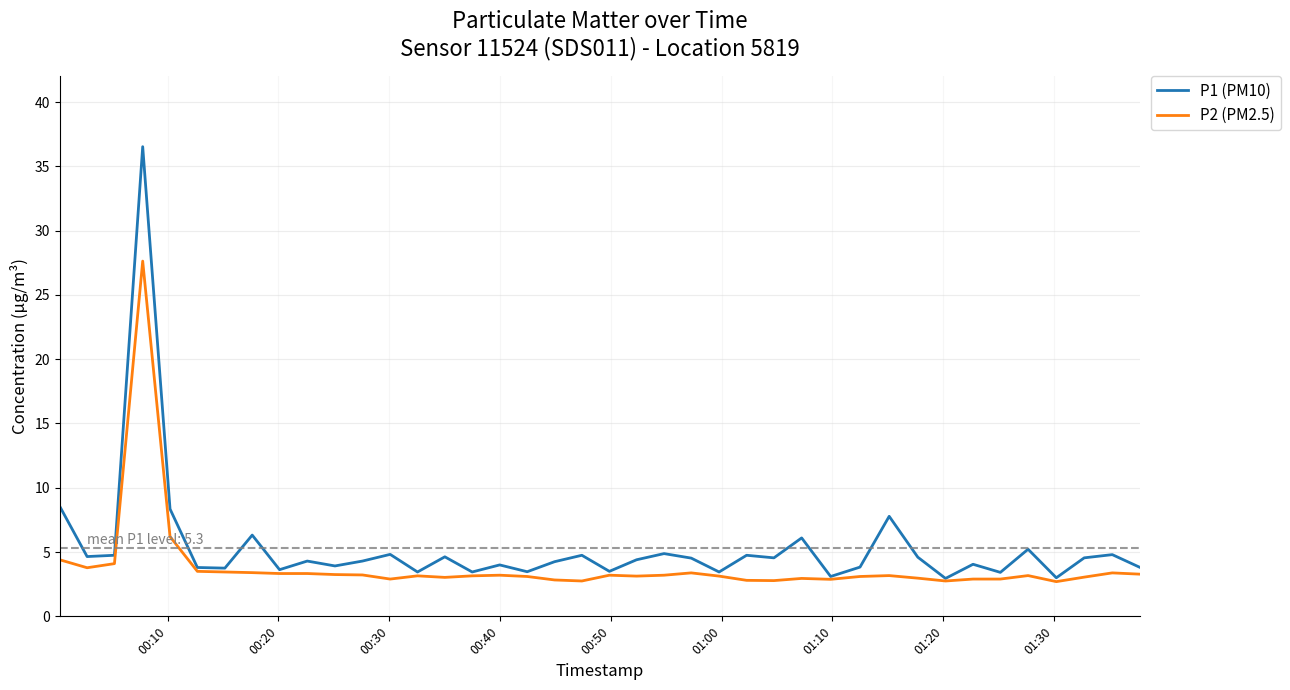

Which series has the largest range (max minus min)?

P1 (PM10)